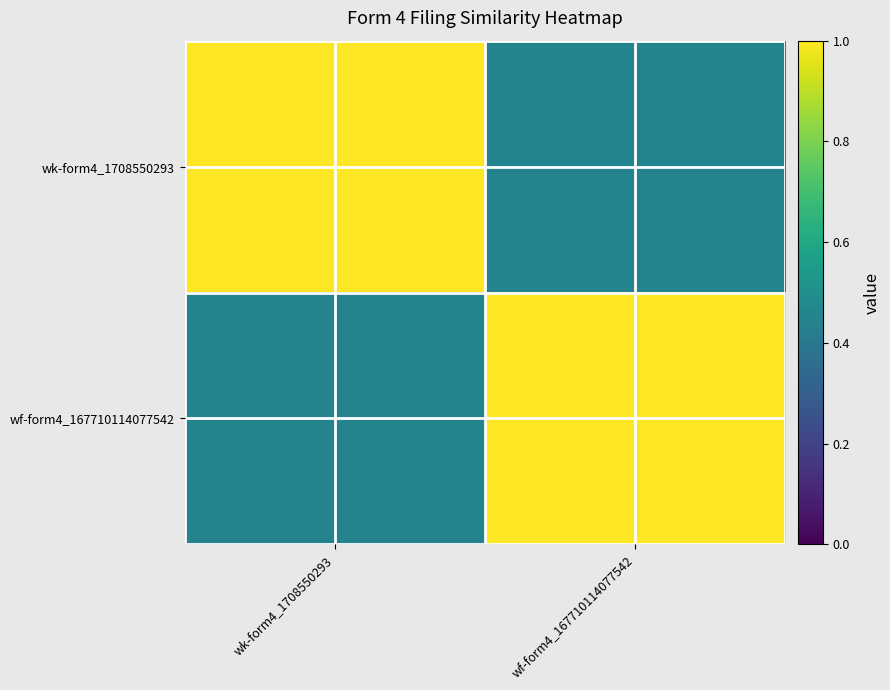

Reading left to right, list all the values displayed in this chart.

wk-form4_1708550293: wk-form4_1708550293=1.0	wf-form4_167710114077542=0.5
wf-form4_167710114077542: wk-form4_1708550293=0.5	wf-form4_167710114077542=1.0